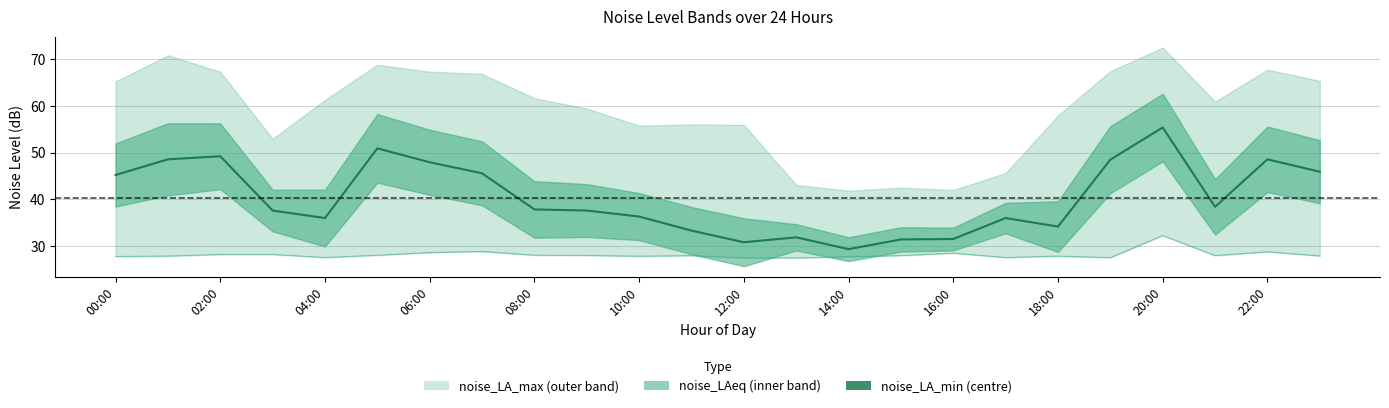

How many distinct data groups are displayed?

1